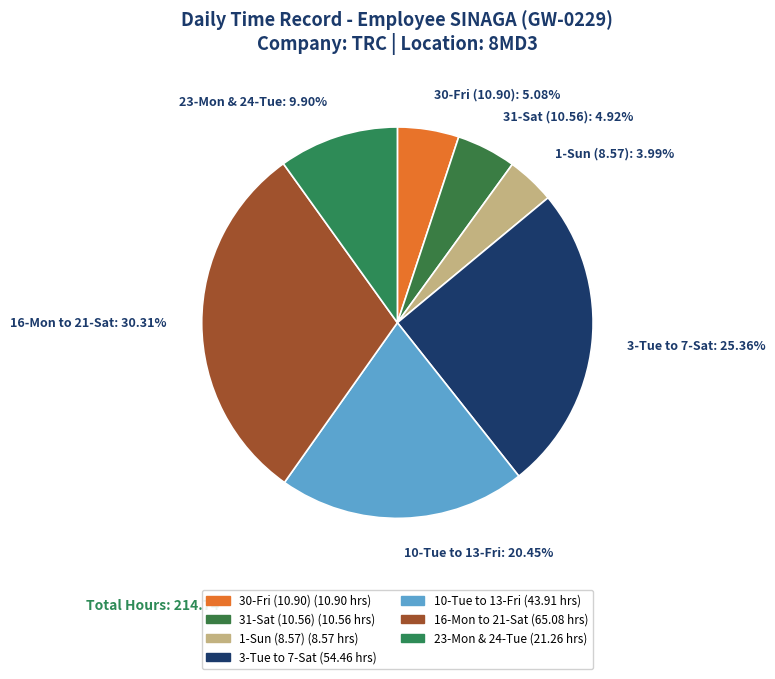

Does any single category account for the majority?

No